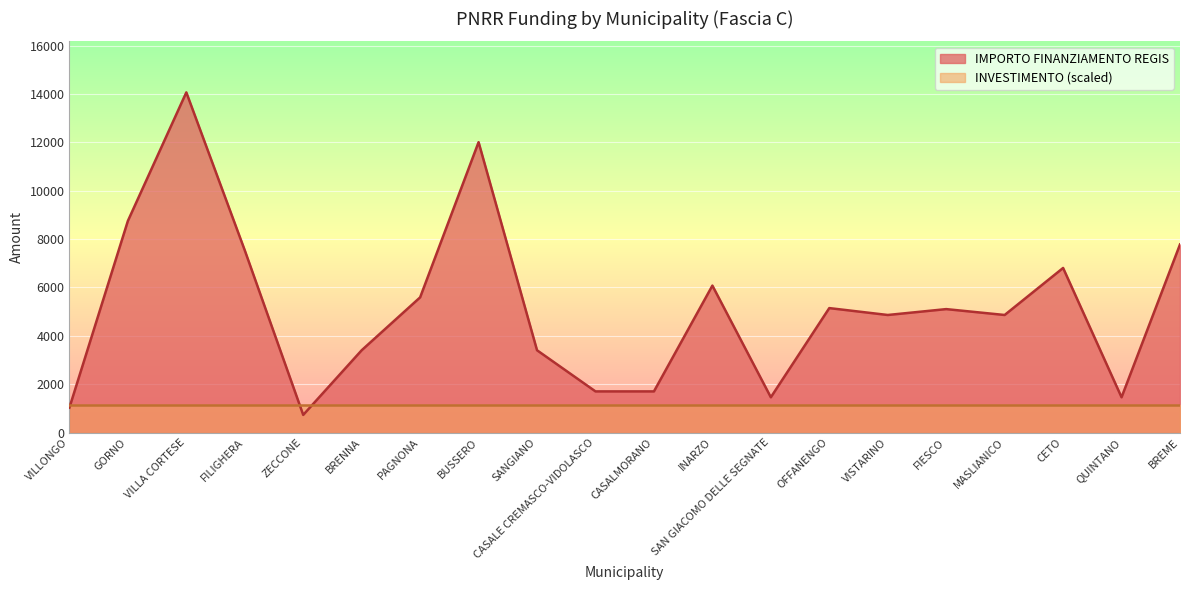

Rank the categories by value from lowest to highest.

ZECCONE, VILLONGO, SAN GIACOMO DELLE SEGNATE, QUINTANO, CASALE CREMASCO-VIDOLASCO, CASALMORANO, BRENNA, SANGIANO, VISTARINO, MASLIANICO, FIESCO, OFFANENGO, PAGNONA, INARZO, CETO, FILIGHERA, BREME, GORNO, BUSSERO, VILLA CORTESE